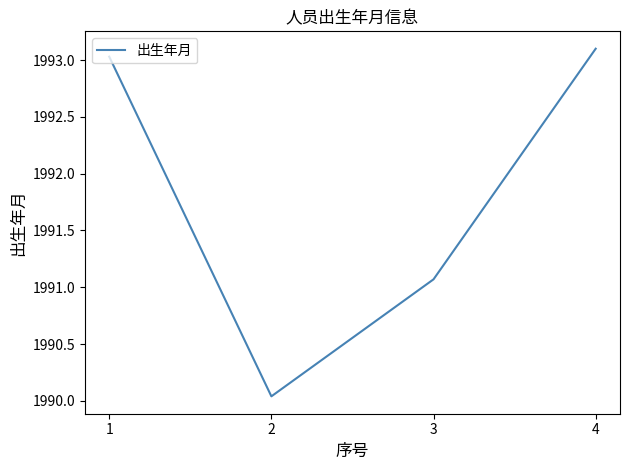

Where is the data nearest to the value 1991?

3